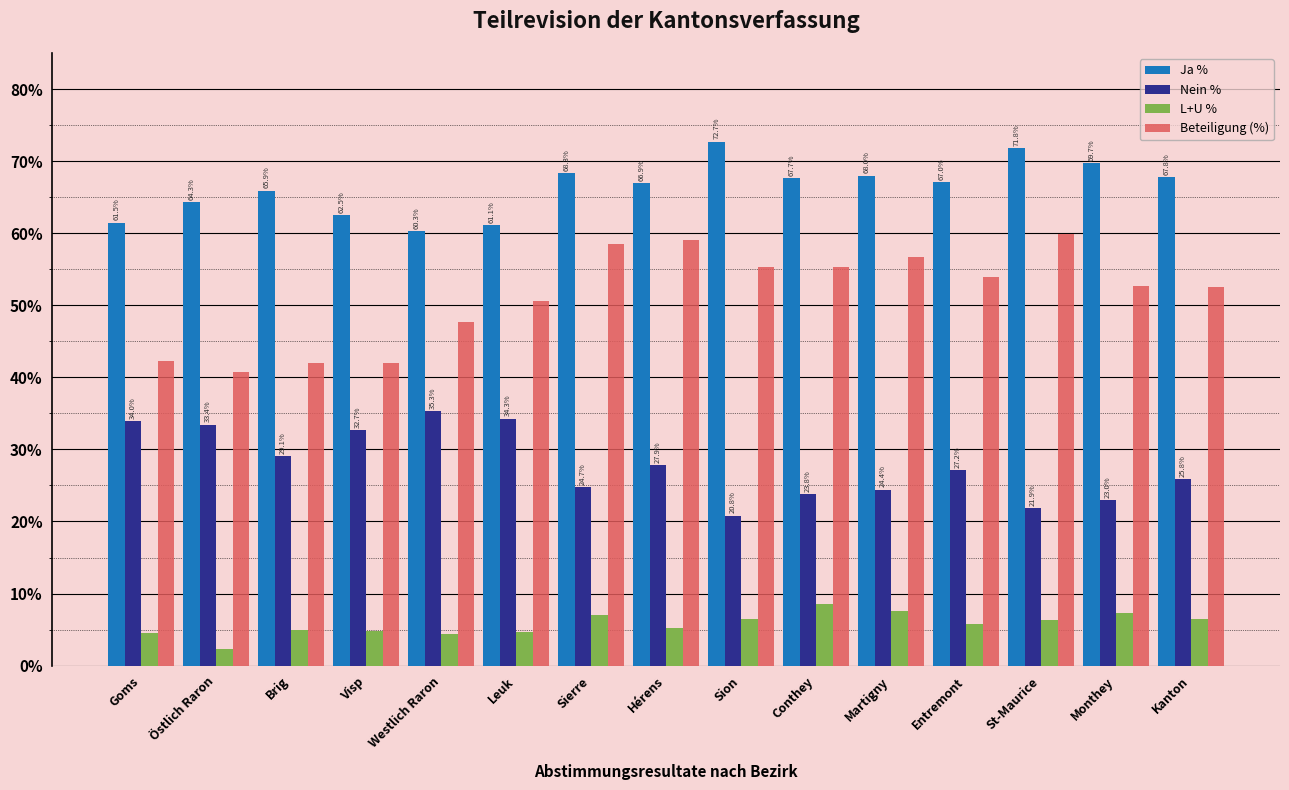

True or false: Nein % has a value of 35.3 at Westlich Raron.

True